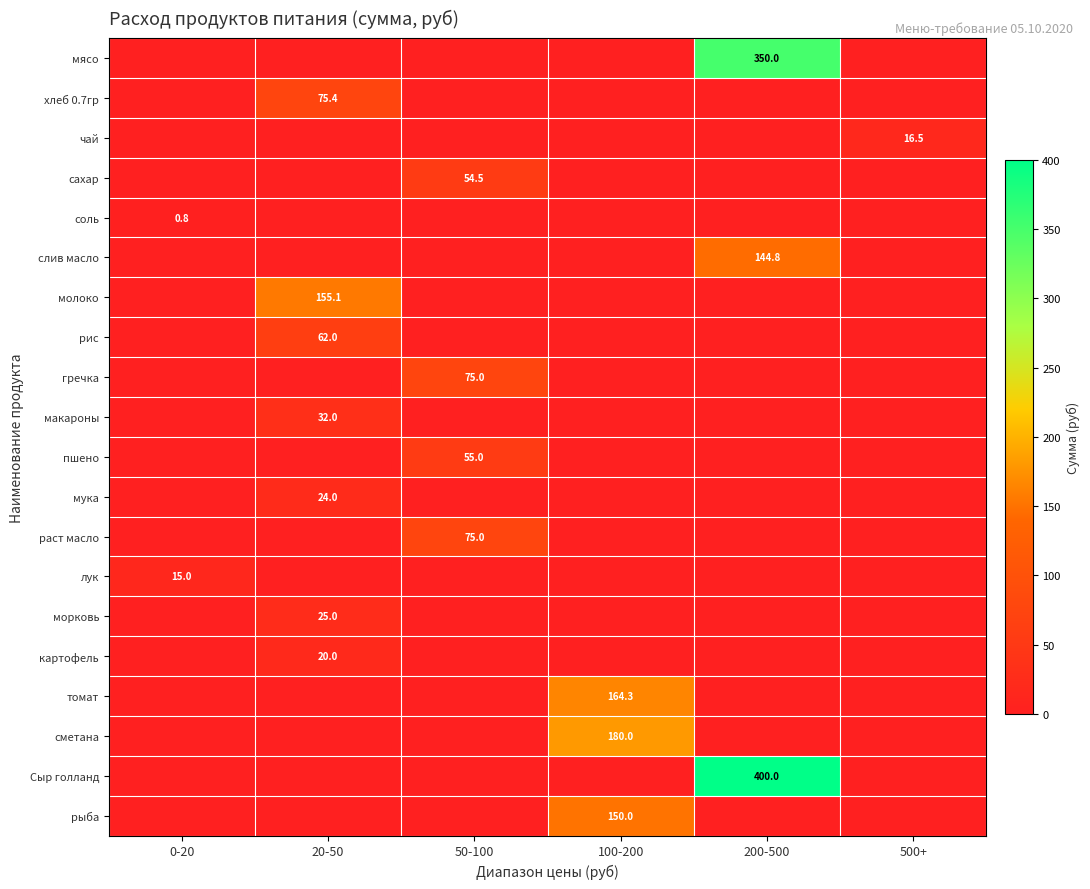

Rank the categories by сахар value from highest to lowest.

50-100, 0-20, 20-50, 100-200, 200-500, 500+